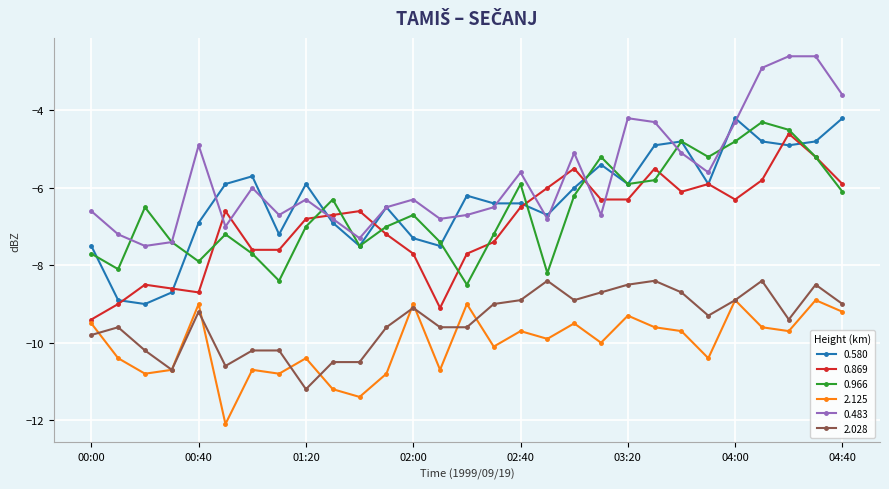

What is the minimum value shown in the chart?

-12.1